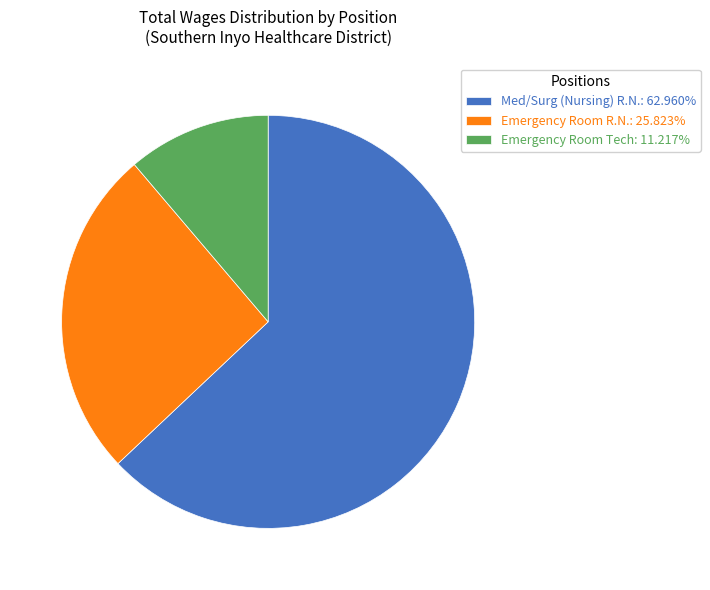

Is the sum of Med/Surg (Nursing) R.N. and Emergency Room R.N. greater than half?

Yes